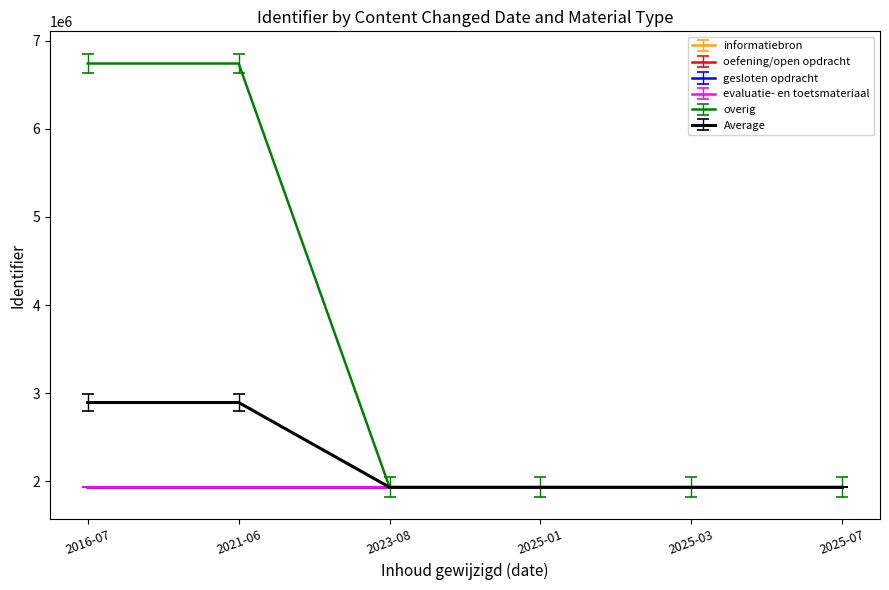

What is the difference between the highest and lowest values at 2016-07?

4812514.0